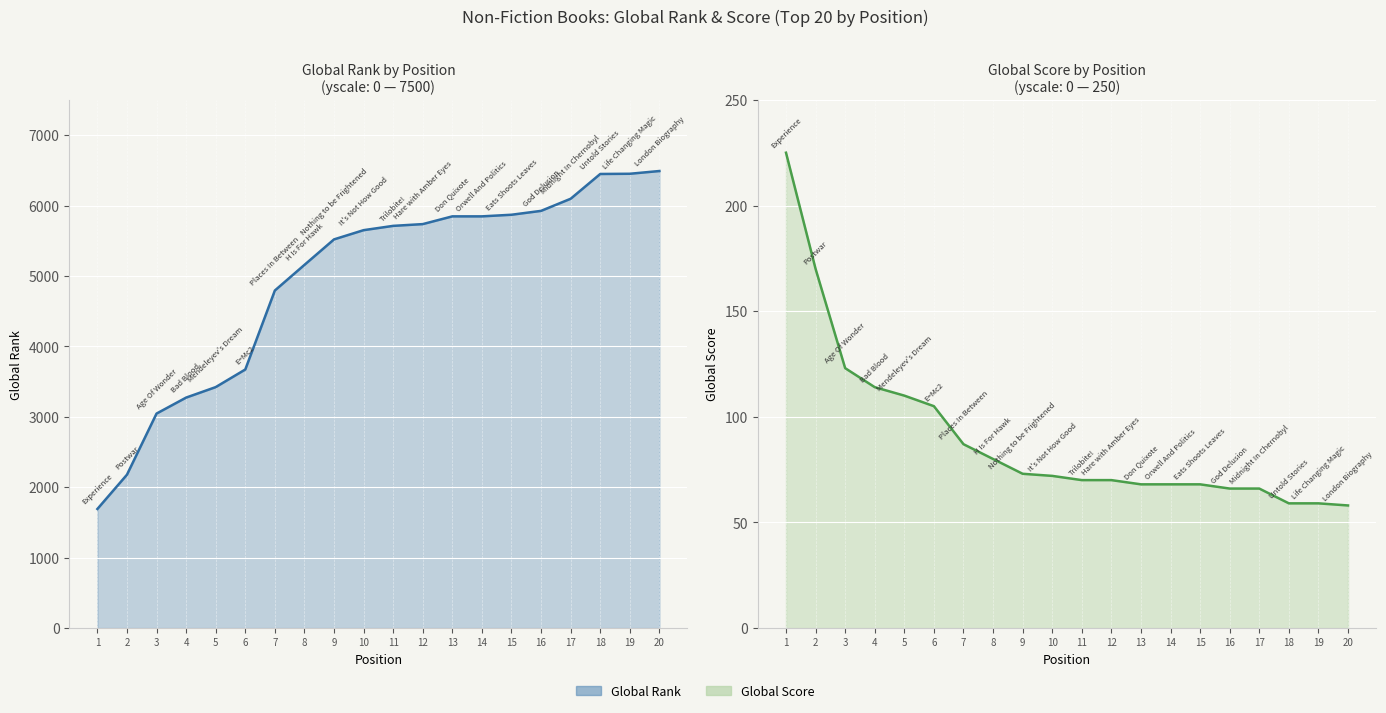

At 12, list the series in order from largest to smallest.

Global Rank, Global Score